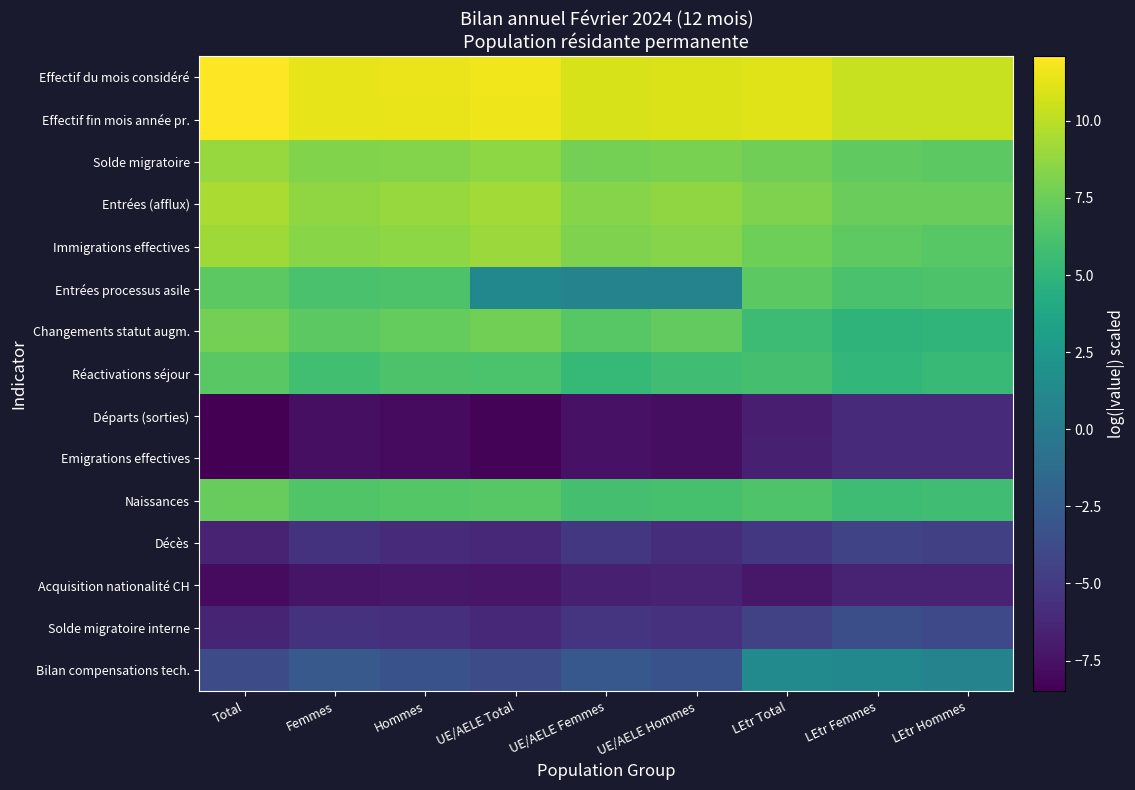

Which series has the largest total across all categories?

Effectif du mois considéré